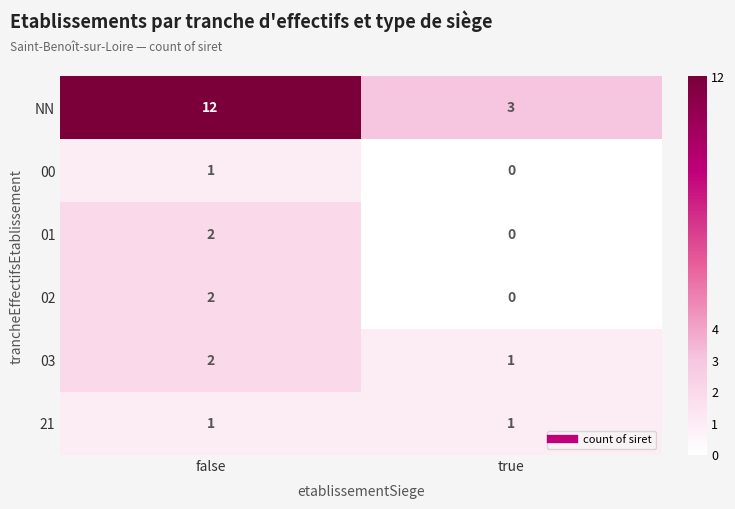

How many distinct data groups are displayed?

6